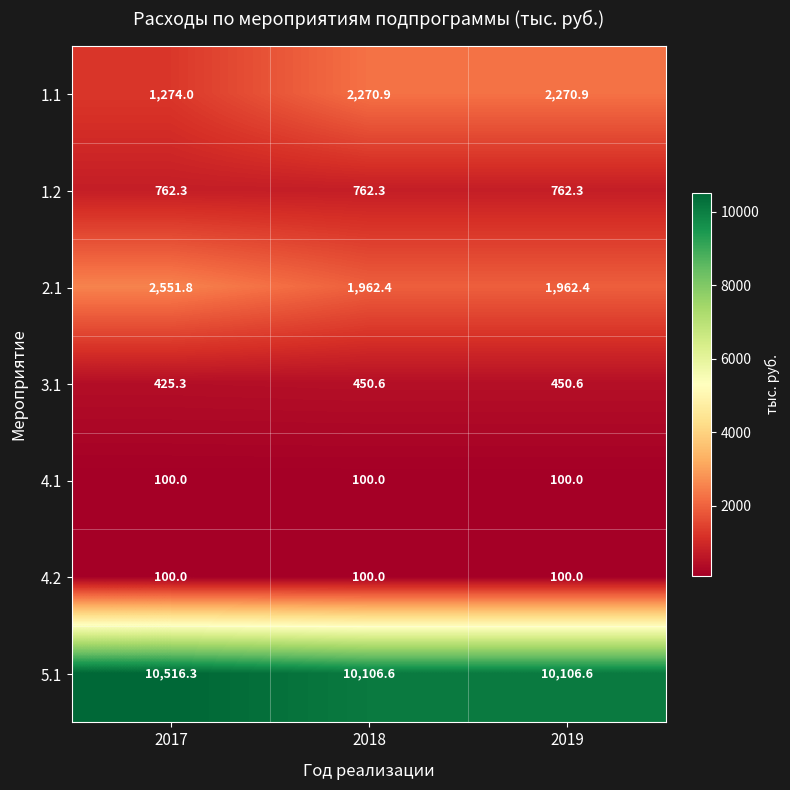

Read the 1.2 value at 2018.

762.3